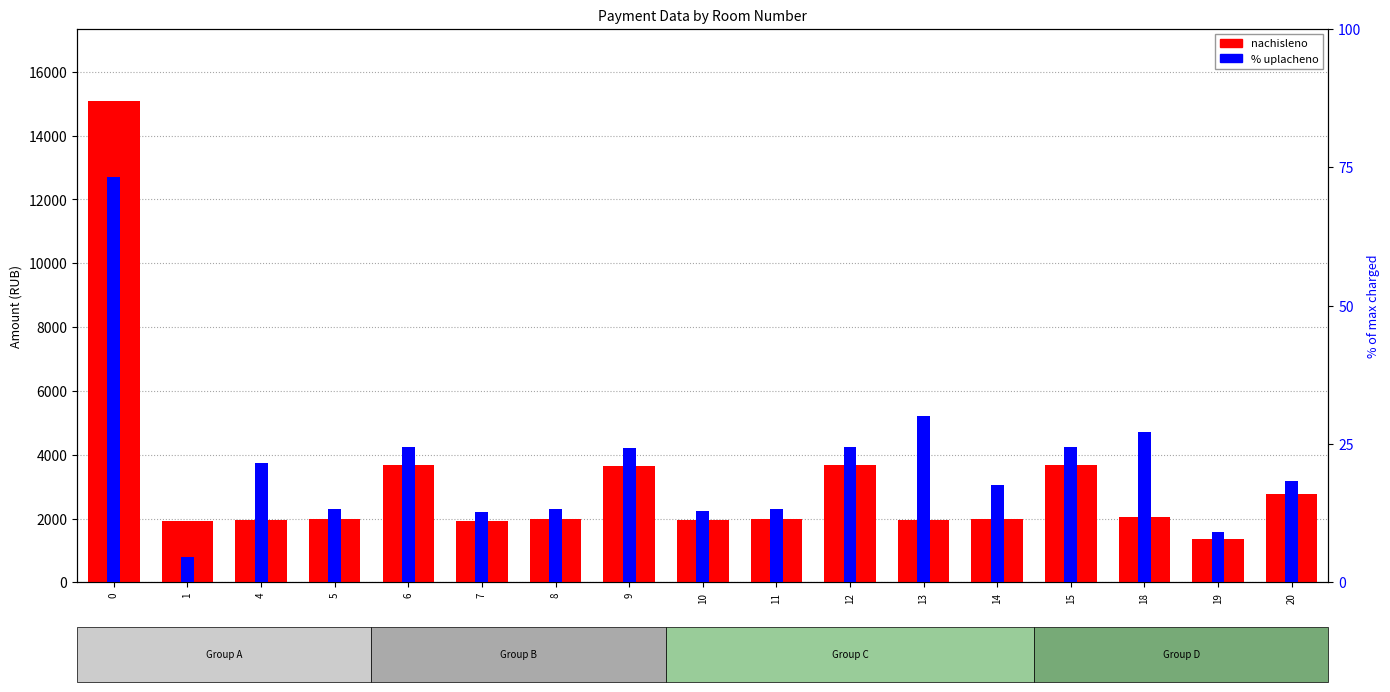

How many categories are shown in the chart?

17